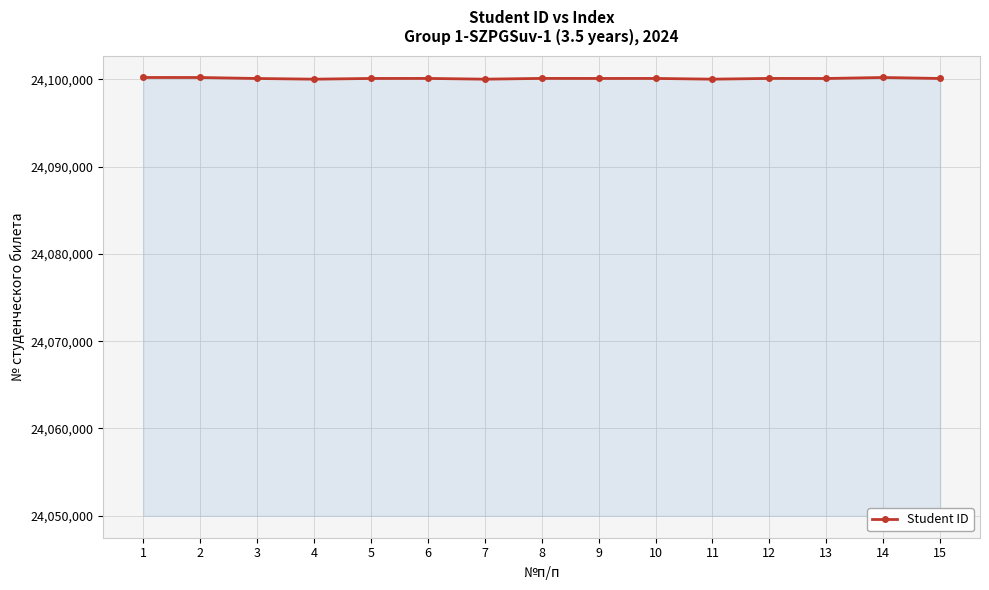

Is it true that the value at 6 is 11468223?

False